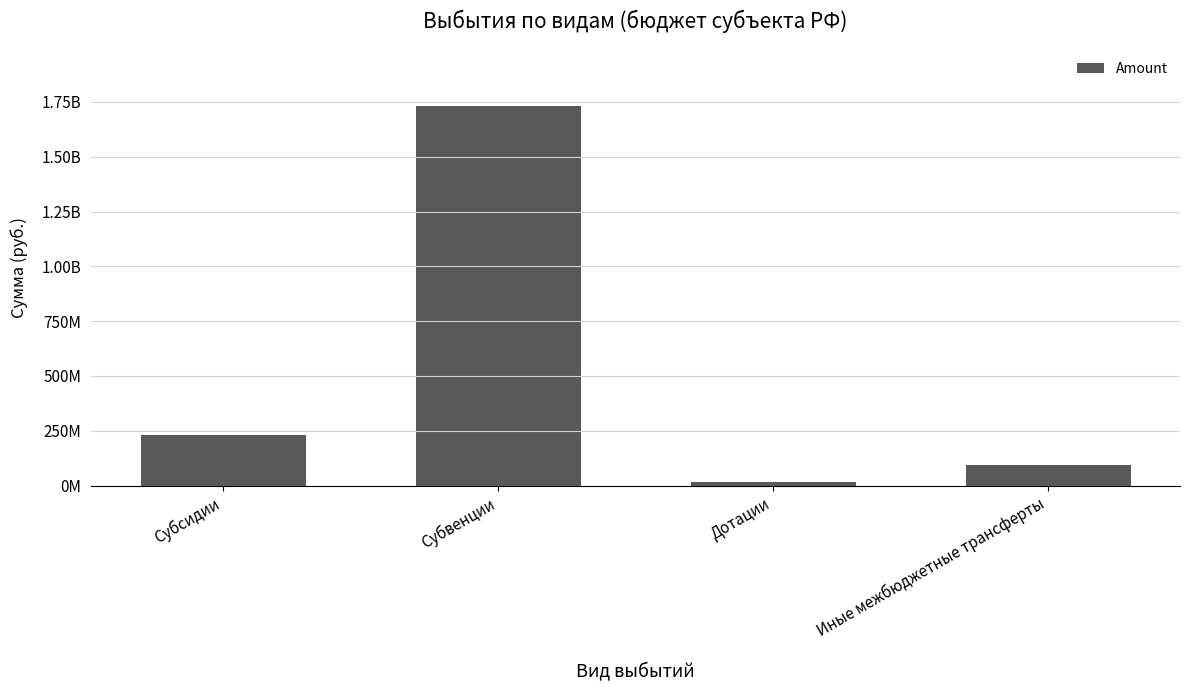

Approximately how many times larger is the value at Субсидии compared to Иные межбюджетные трансферты?

2.5